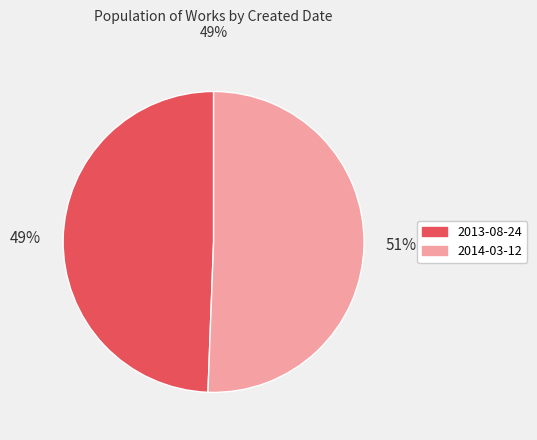

To the nearest percent, what is the combined percentage of 2013-08-24 and 2014-03-12?

100%